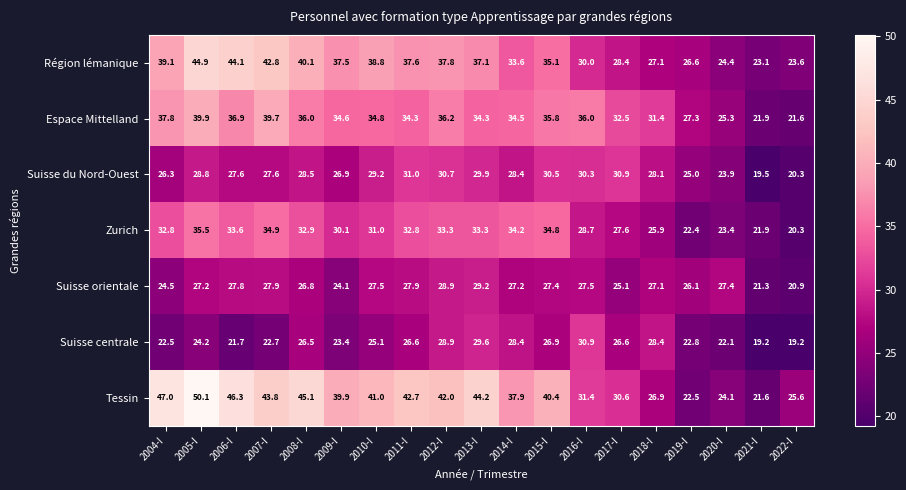

Which series has the largest total across all categories?

Tessin